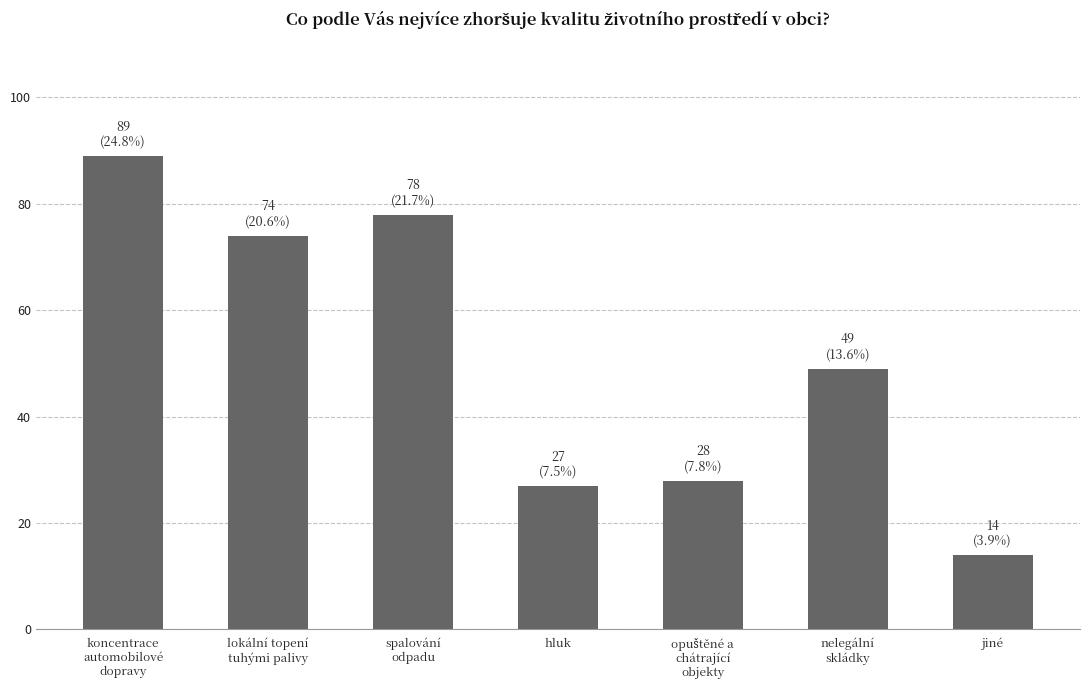

Which has a higher value, nelegální
skládky or koncentrace
automobilové
dopravy?

koncentrace
automobilové
dopravy